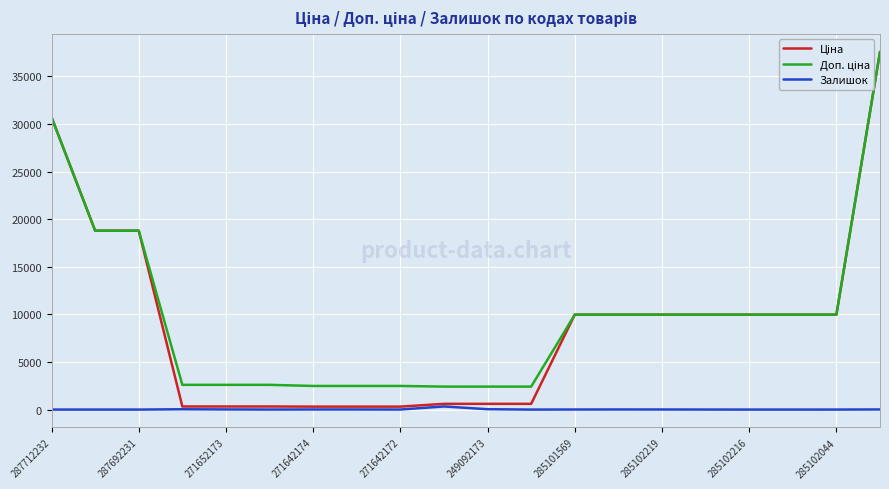

What is the maximum value shown in the chart?

37593.6